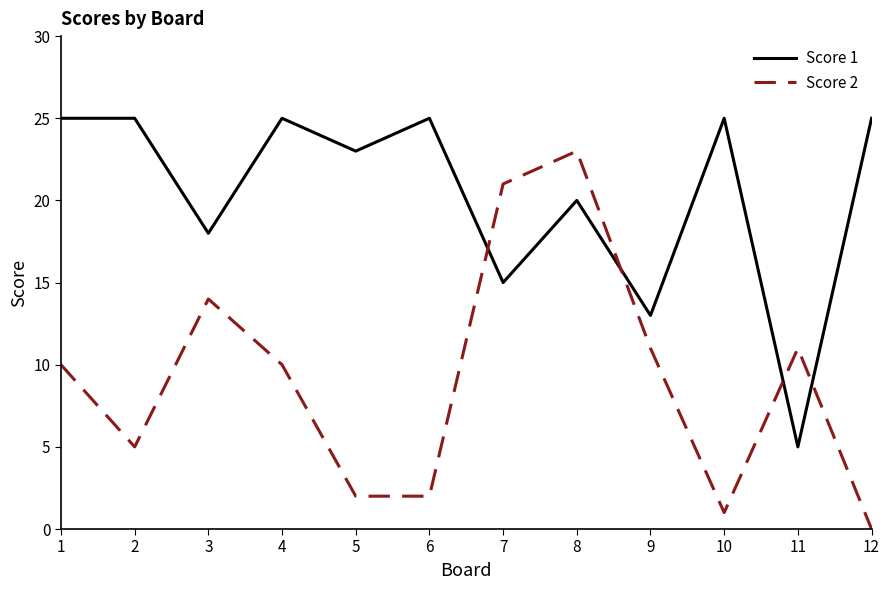

Reading left to right, list all the values displayed in this chart.

Score 1: 25	25	18	25	23	25	15	20	13	25	5	25
Score 2: 10	5	14	10	2	2	21	23	11	1	11	0